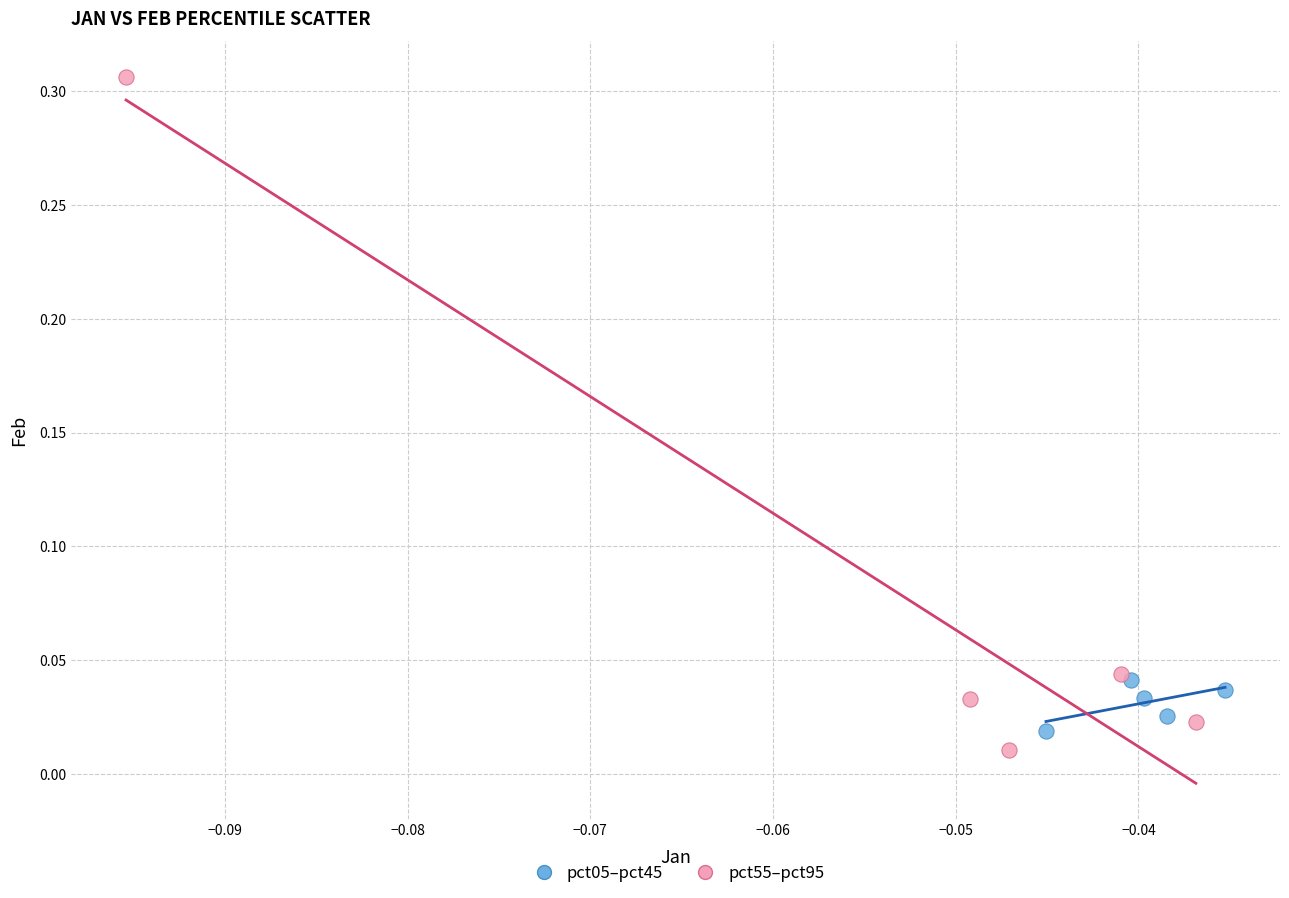

Which series reaches the maximum Y coordinate?

pct55–pct95